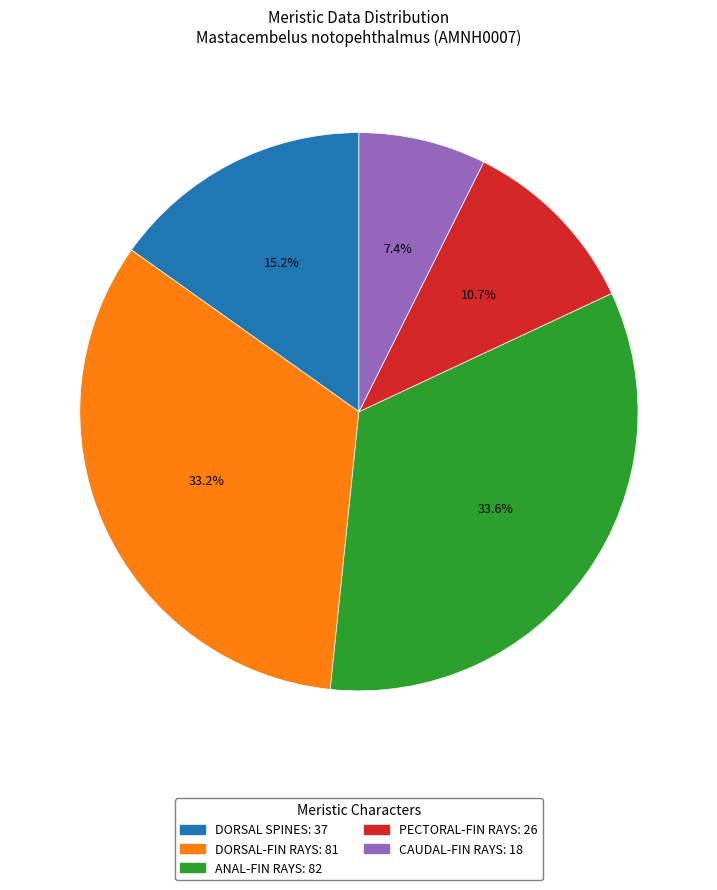

What is the smallest slice in the pie chart?

CAUDAL-FIN RAYS: 18